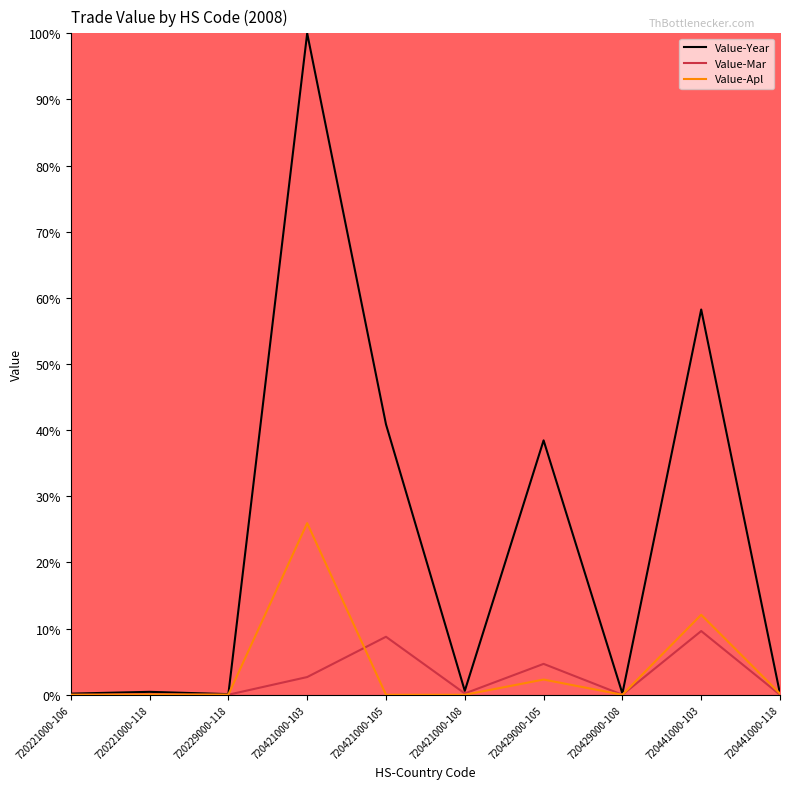

What is the maximum value for Value-Mar?

9.6